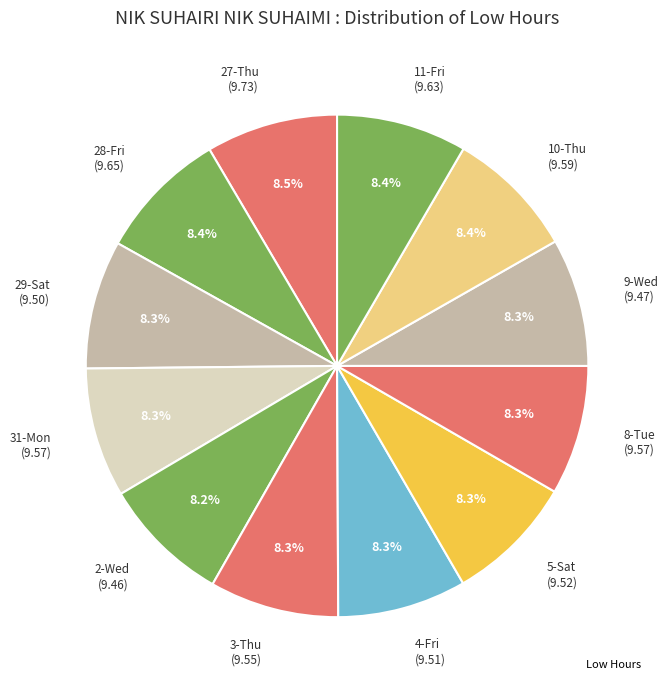

Is the sum of 28-Fri and 3-Thu greater than half?

No